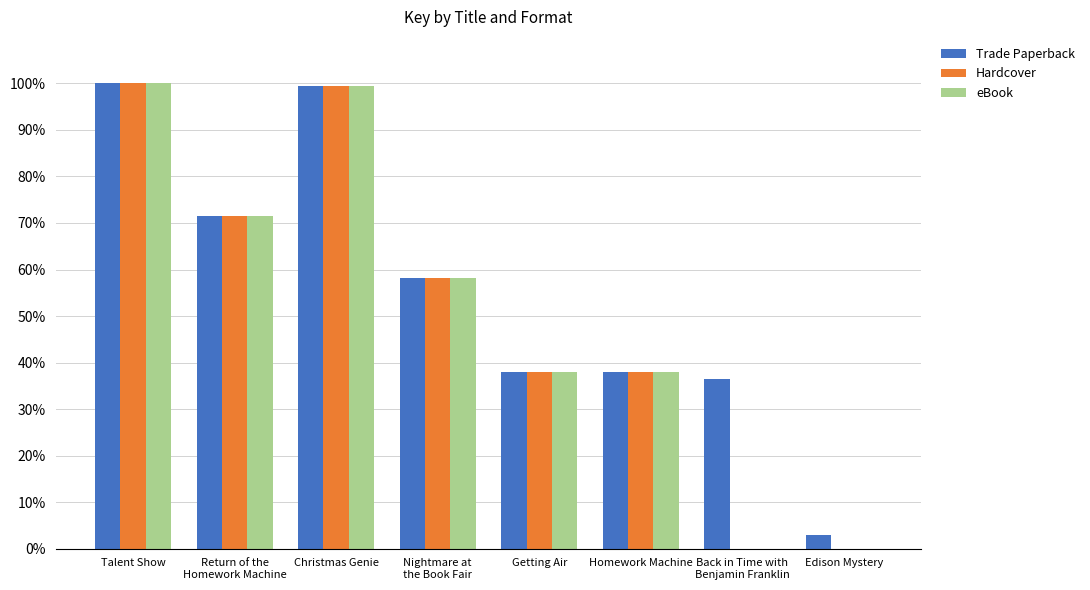

What is the total value across all series at Back in Time with
Benjamin Franklin?

36.4